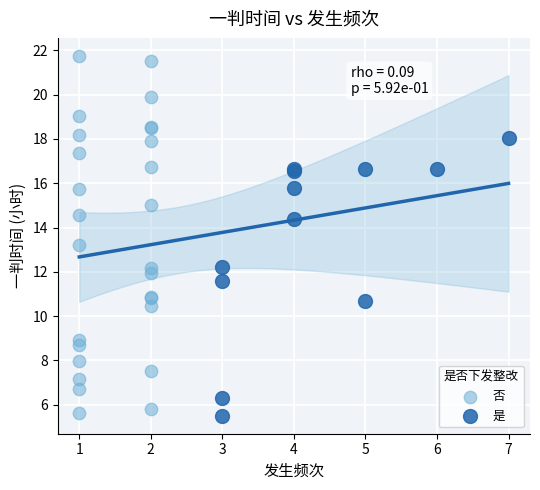

Which series reaches the maximum Y coordinate?

否